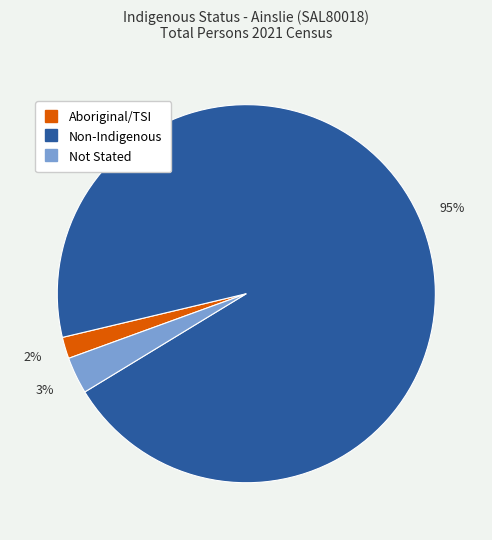

Does any single category account for the majority?

Yes